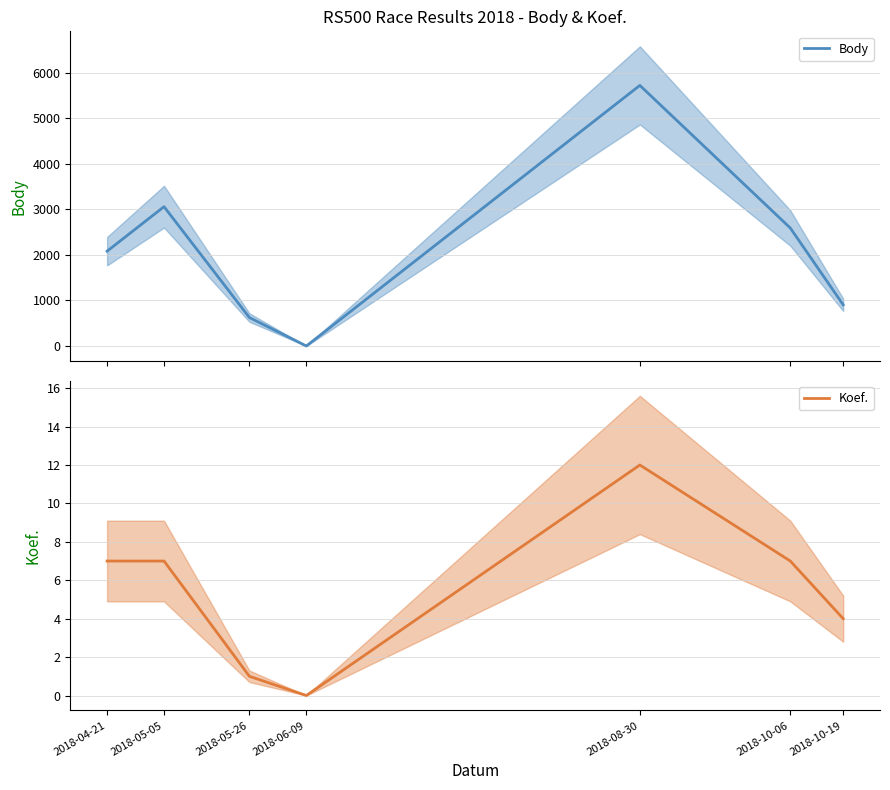

What position from the right is 2018-10-06?

2